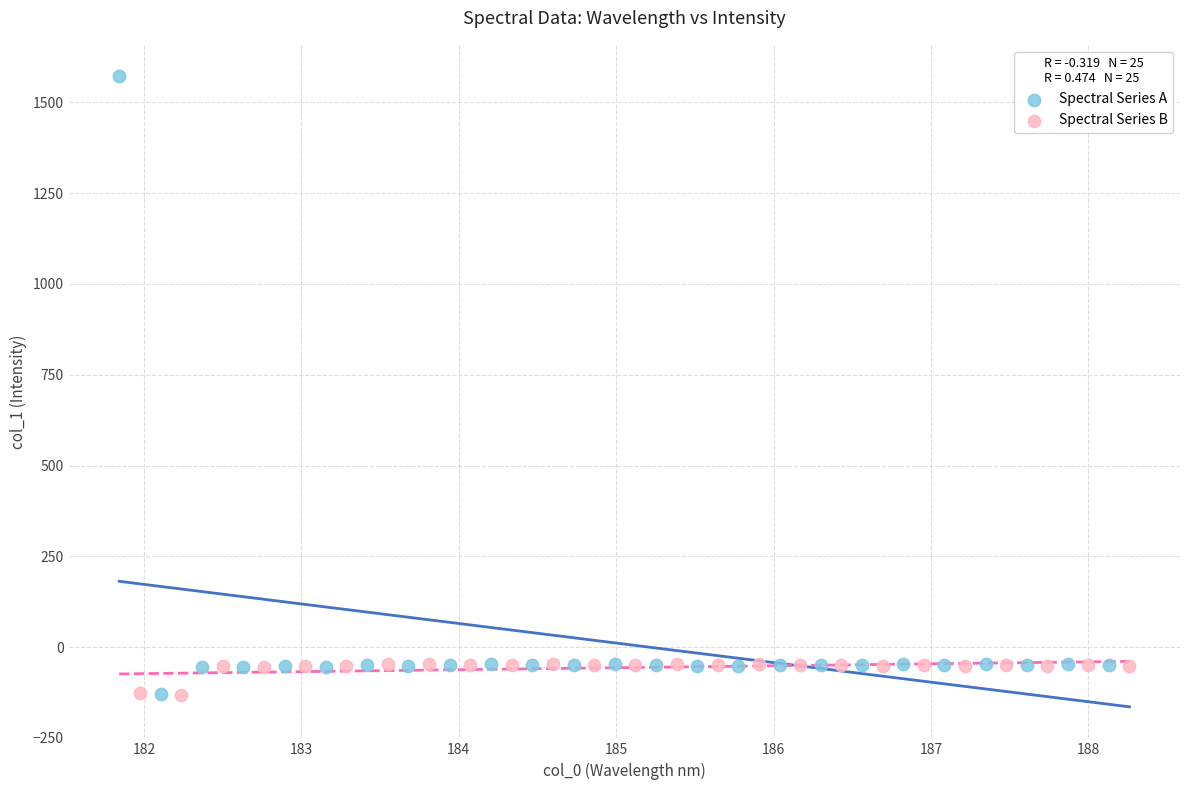

Which series has the widest spread of Y values?

Spectral Series A